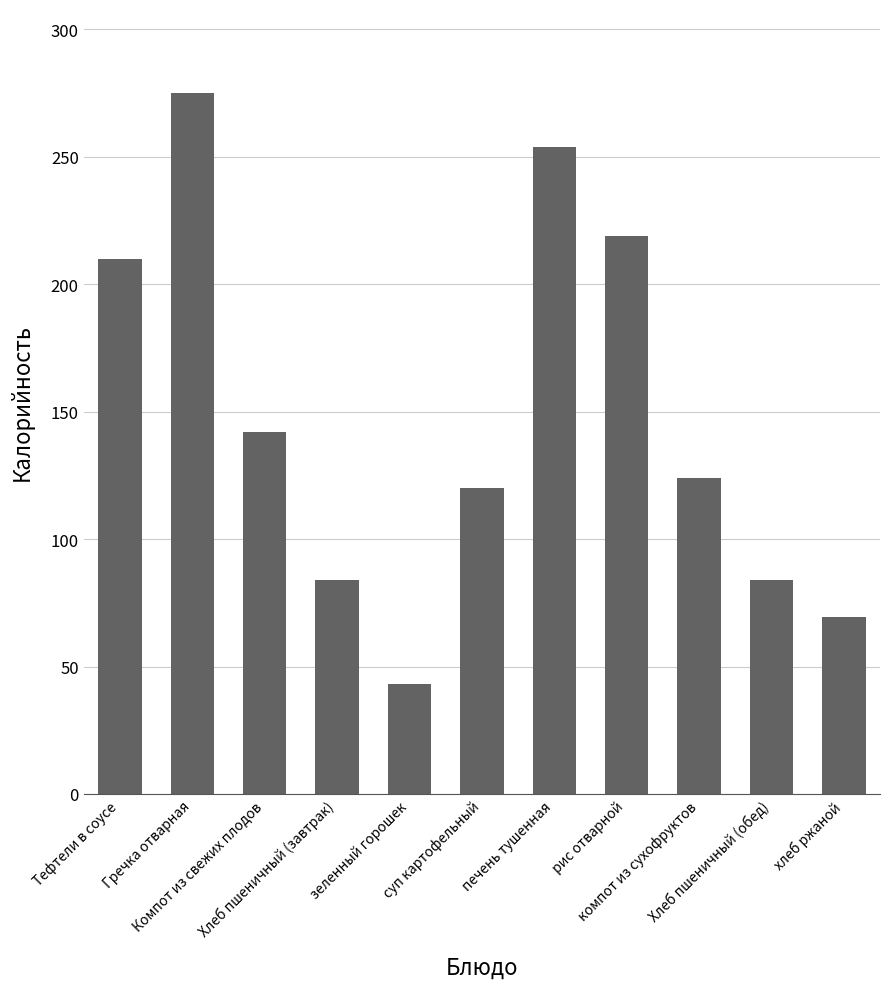

What is the label of the 11th bar from the left?

хлеб ржаной